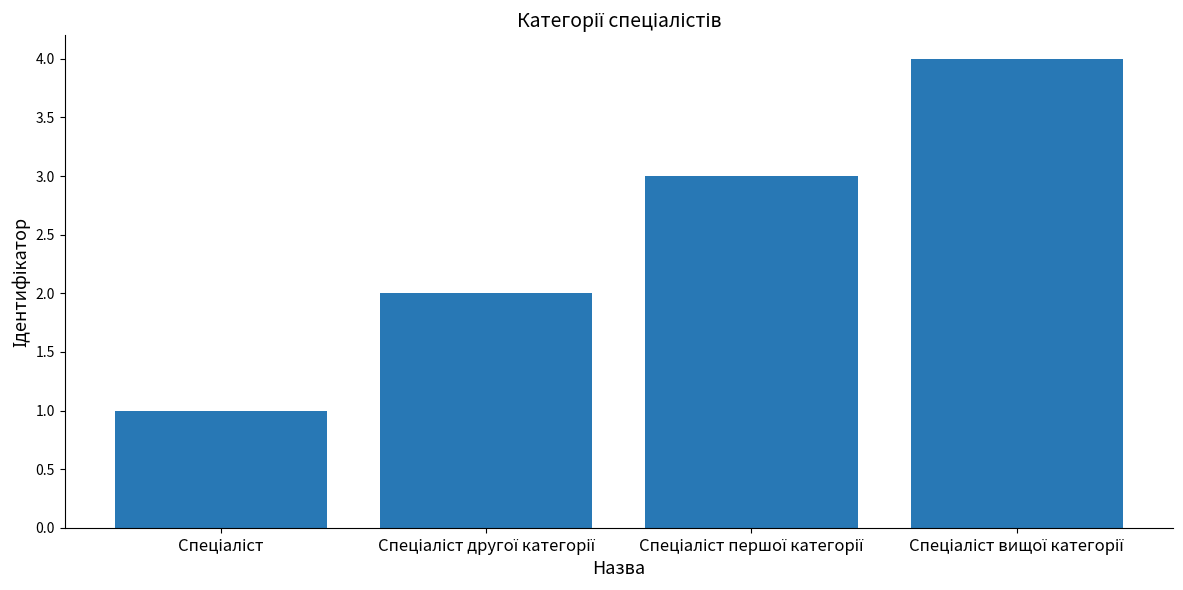

What is the maximum value shown in the chart?

4